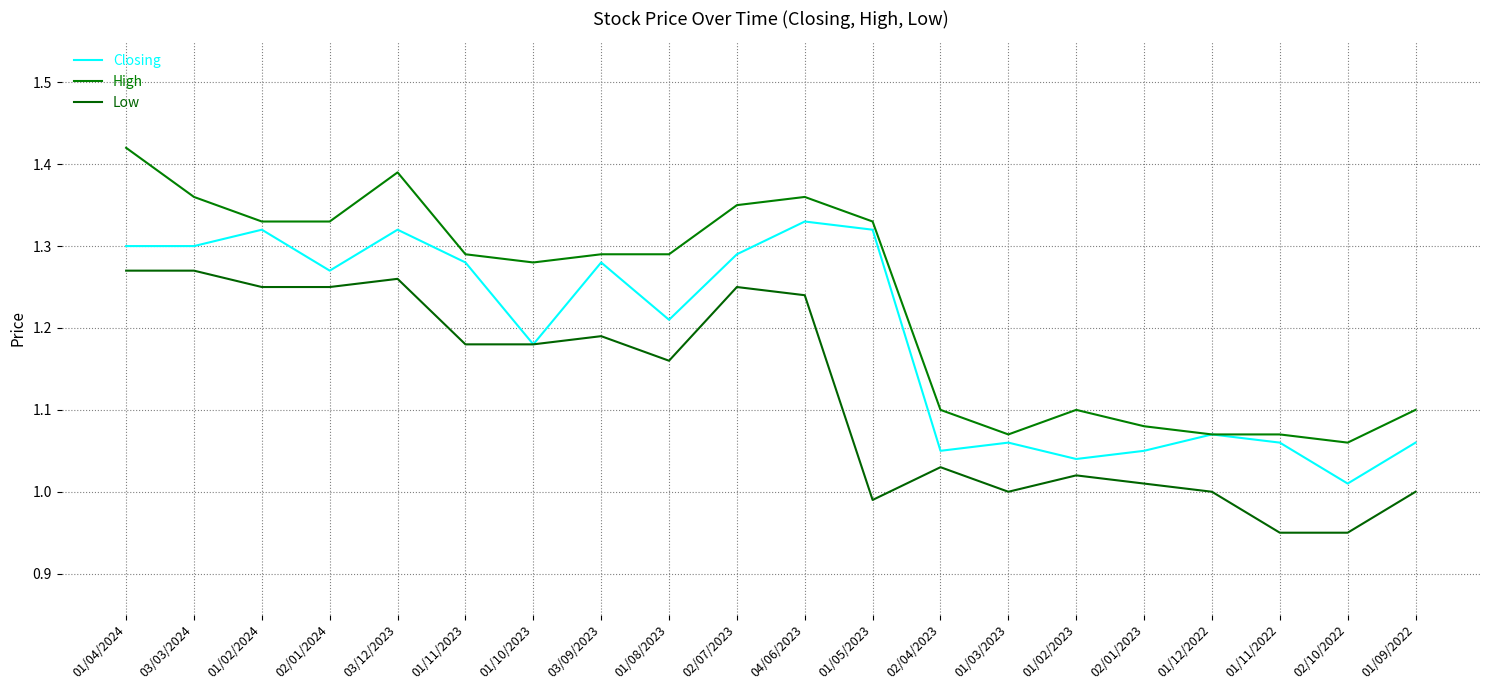

What is the label of the 7th point from the right?

01/03/2023